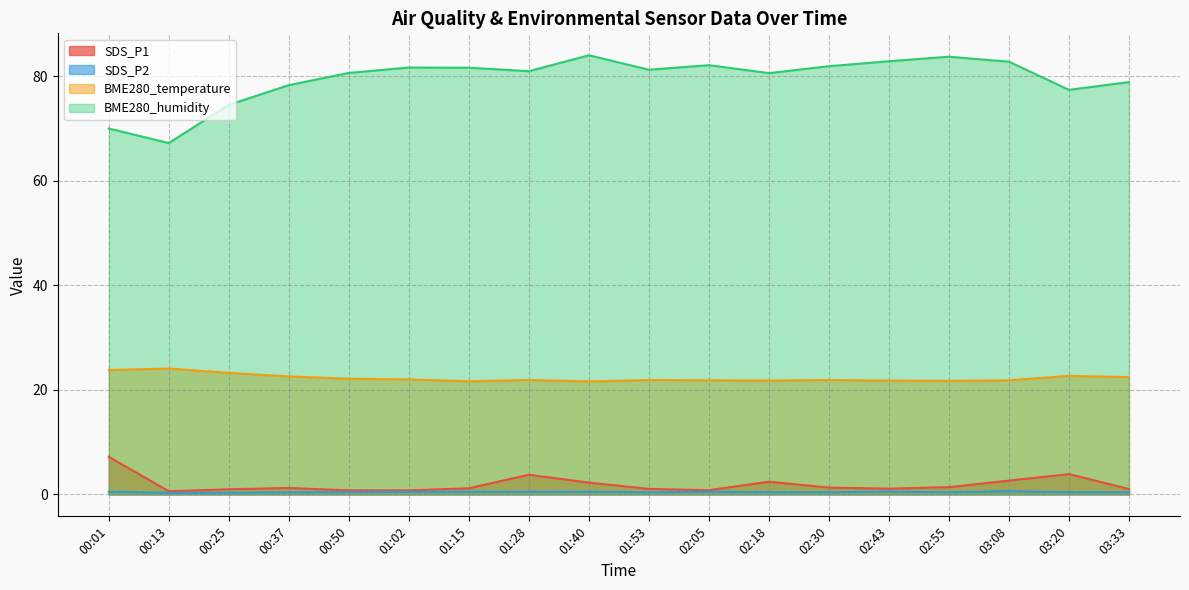

How many lines are shown in the chart?

4